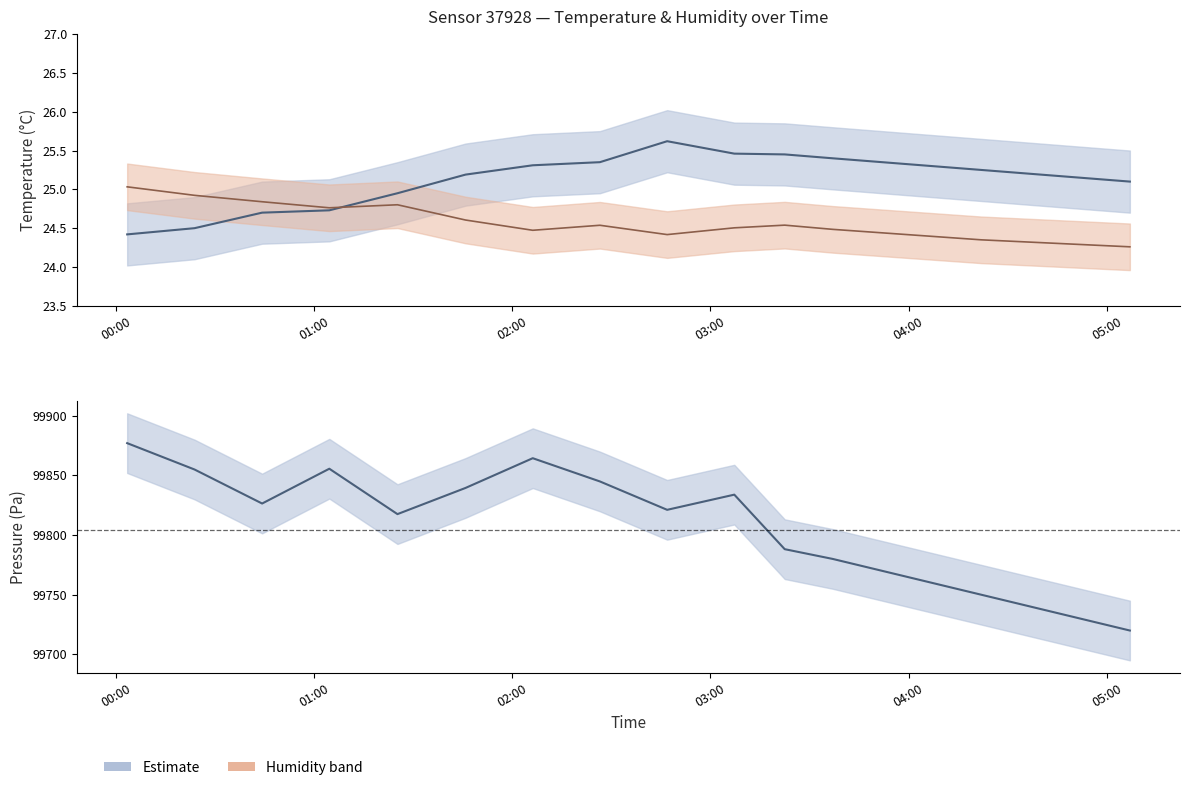

Is the value of humidity at 03:22 greater than the value of pressure_norm at 05:02?

No